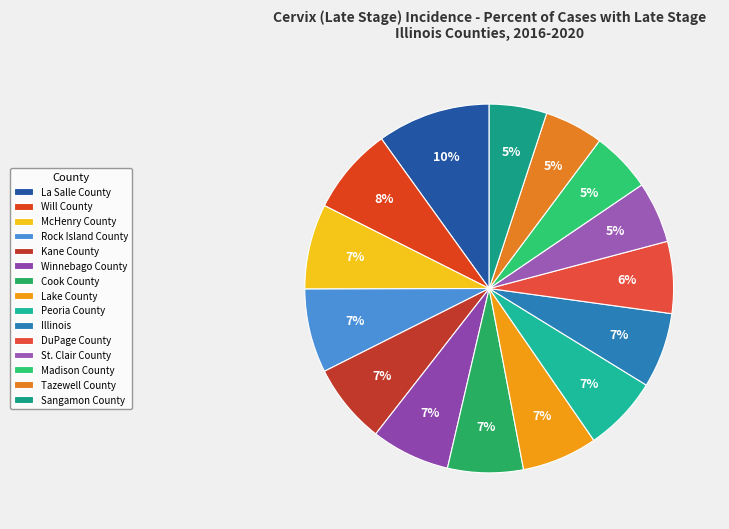

To the nearest percent, what percentage of the pie is Madison County?

5%